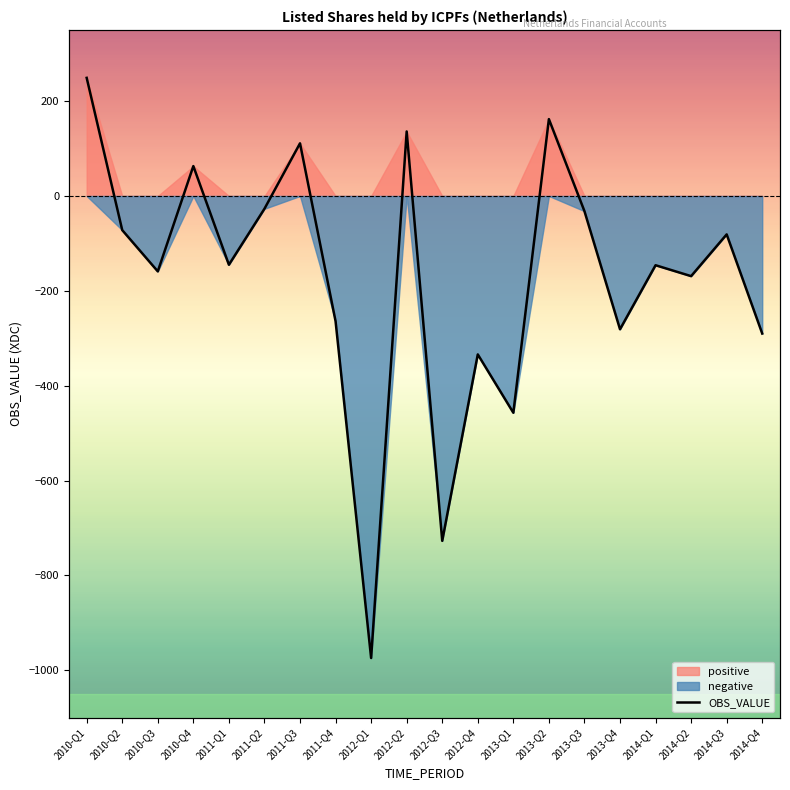

Reading left to right, list all the values displayed in this chart.

249	-72	-159	63	-145	-27	111	-264	-974	136	-727	-334	-457	162	-32	-281	-146	-169	-81	-290